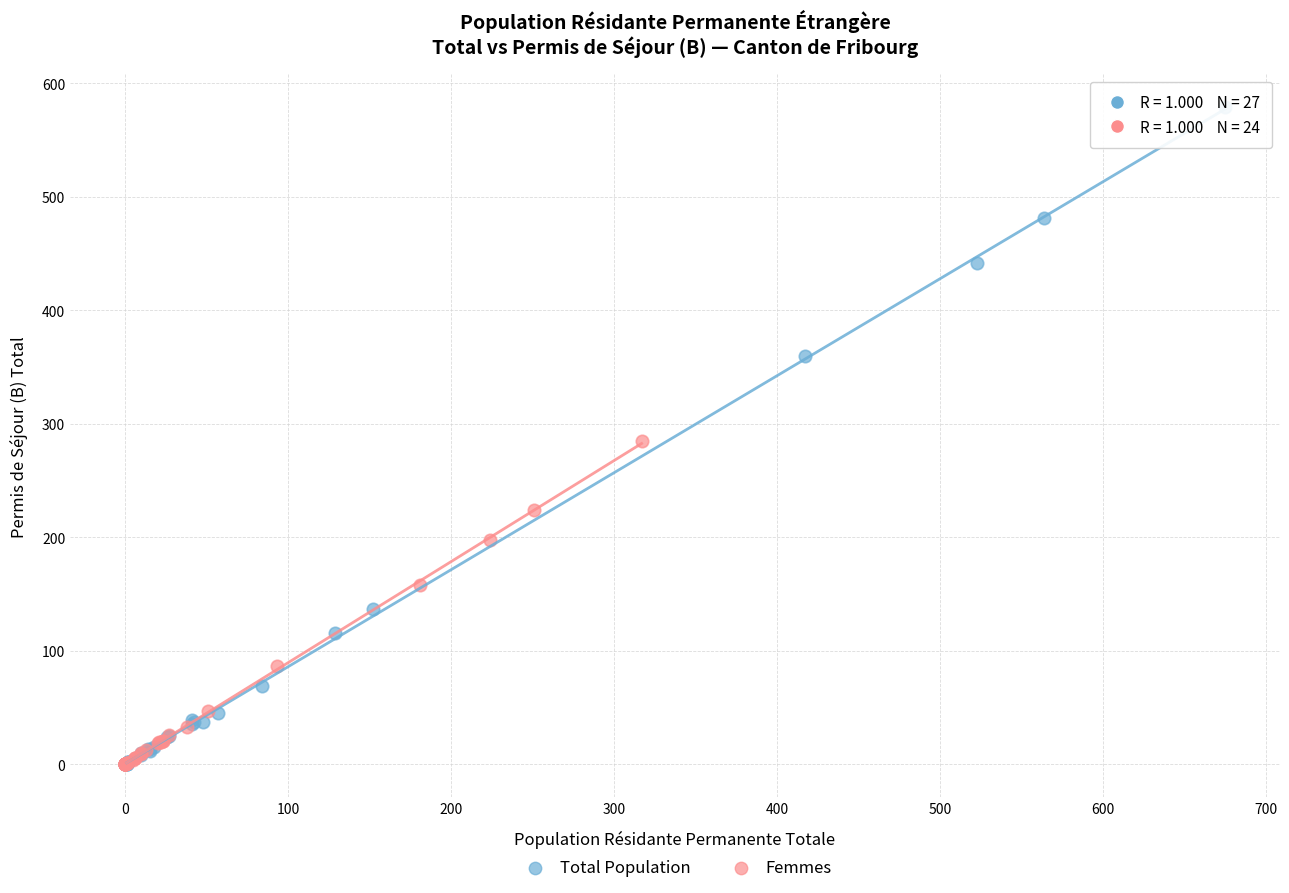

Which series has the largest Y range (max minus min)?

Total Population